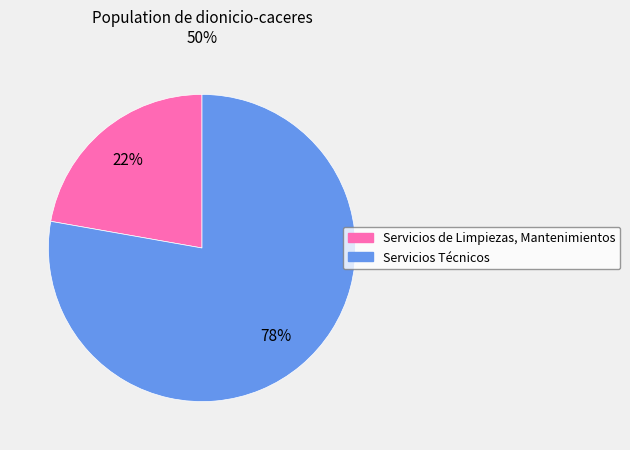

Do Servicios de Limpiezas, Mantenimientos and Servicios Técnicos together represent more than half of the pie?

Yes